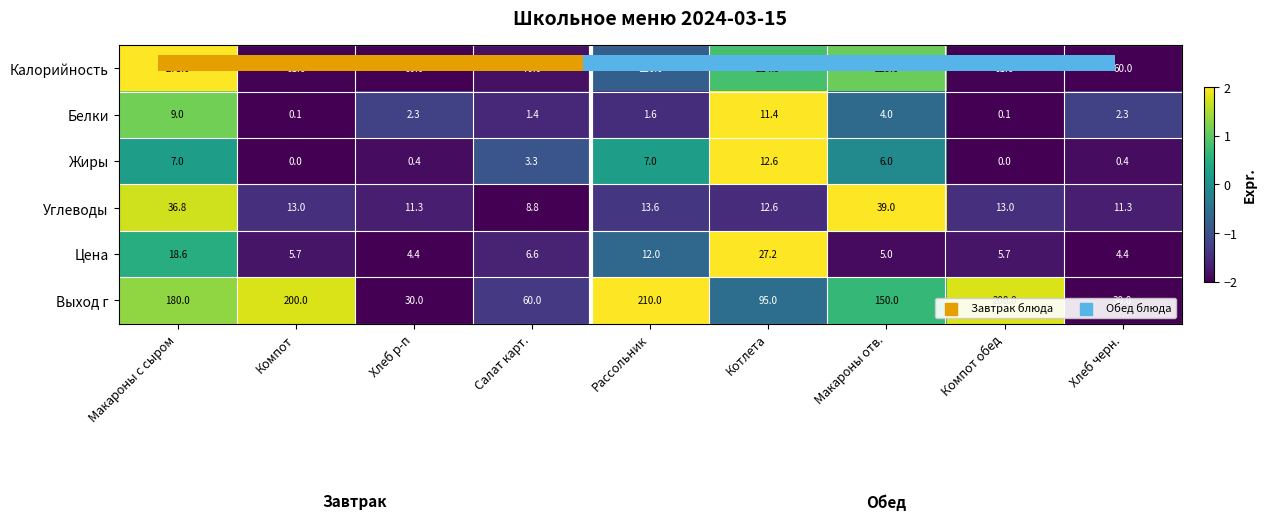

Which series has the largest total across all categories?

Выход г